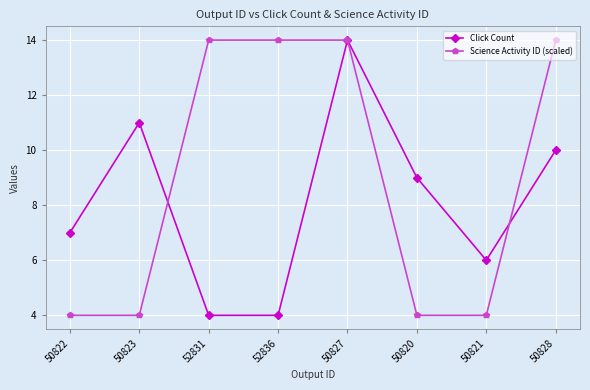

Is this an area chart (filled region under the line)?

No